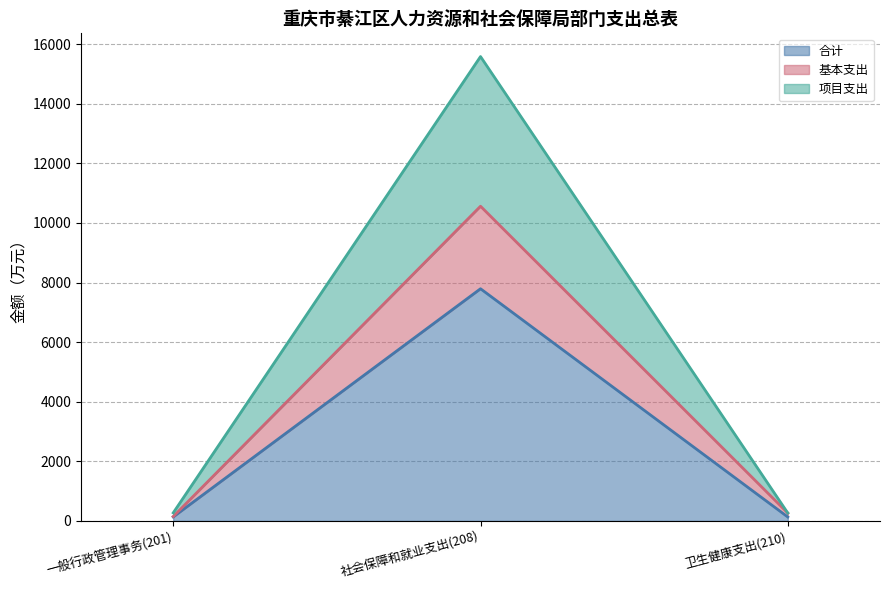

Where is 合计 nearest to the value 3962?

一般行政管理事务(201)